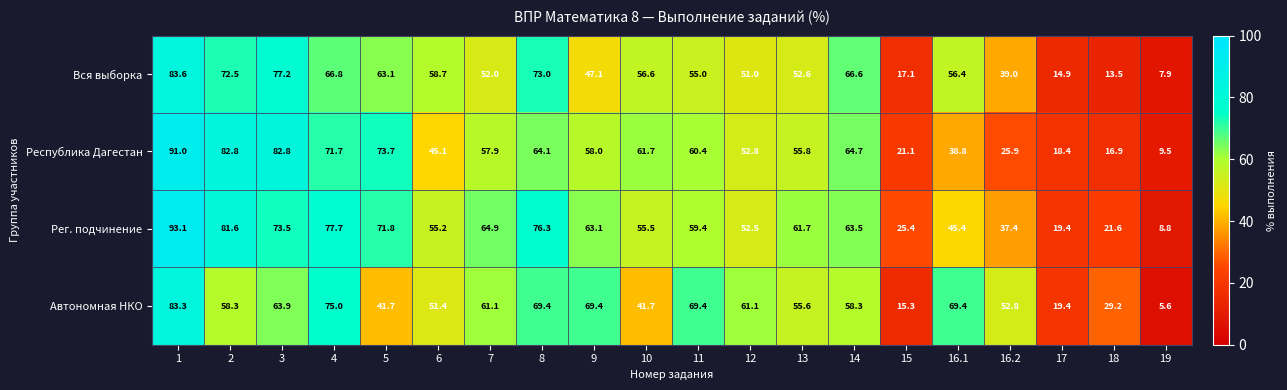

Count the number of categories in the chart.

20